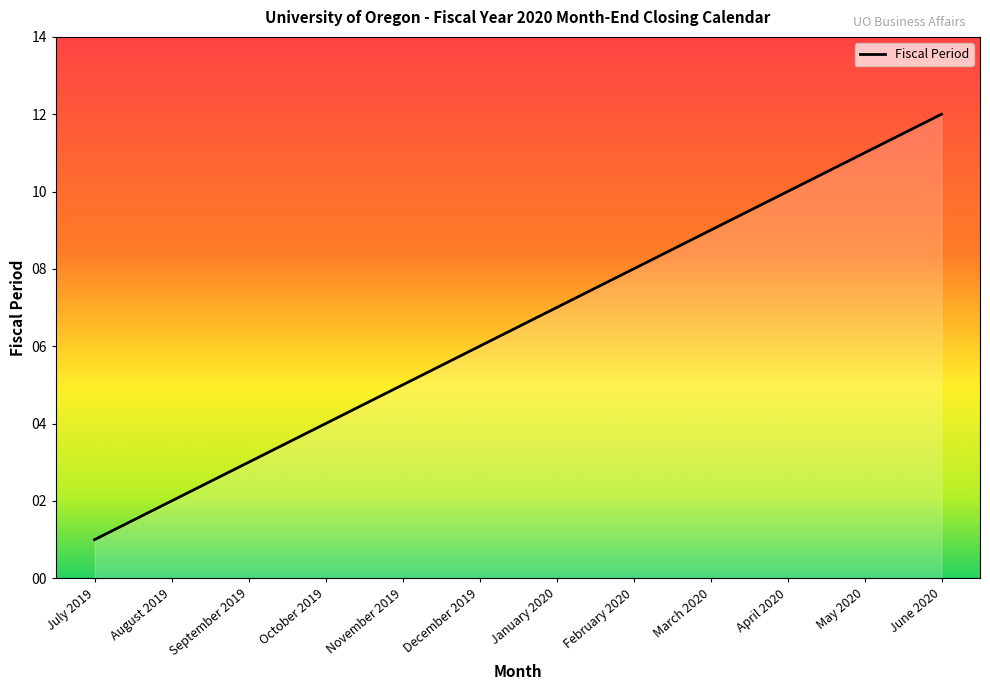

What is the change in value from August 2019 to October 2019?

+2